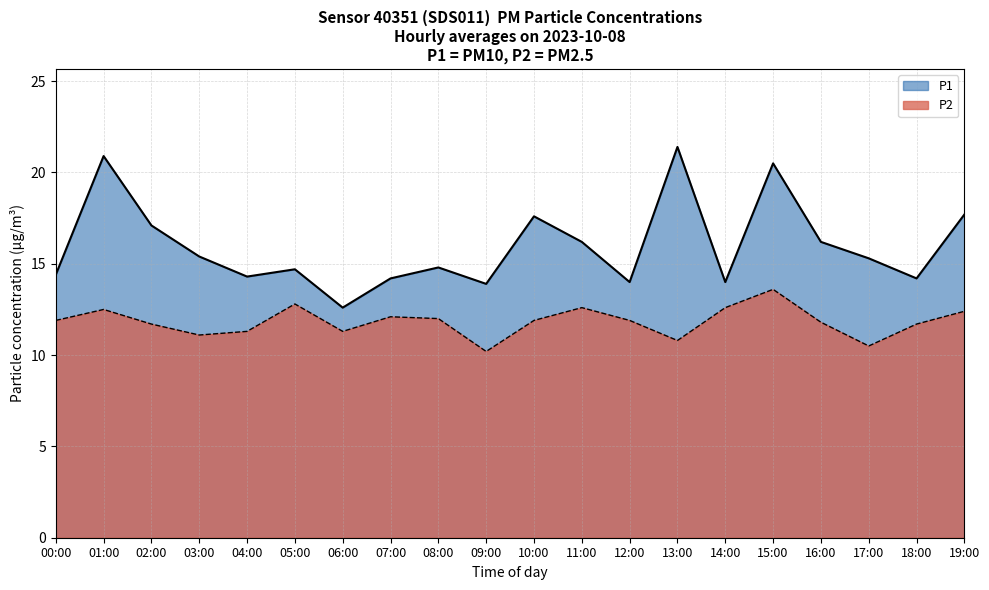

What is the sum of all P1 values?

319.4